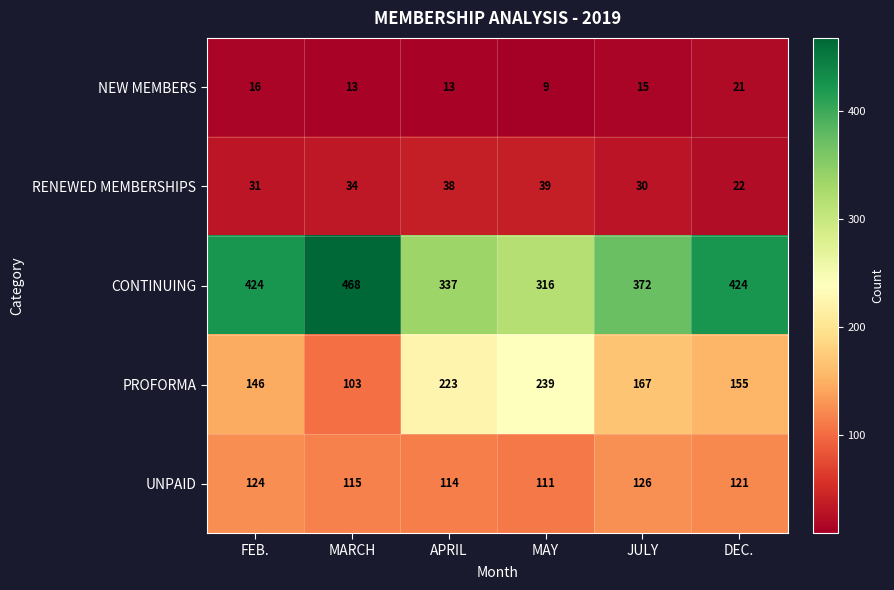

List the series in order of their peak value, highest first.

CONTINUING, PROFORMA, UNPAID, RENEWED MEMBERSHIPS, NEW MEMBERS